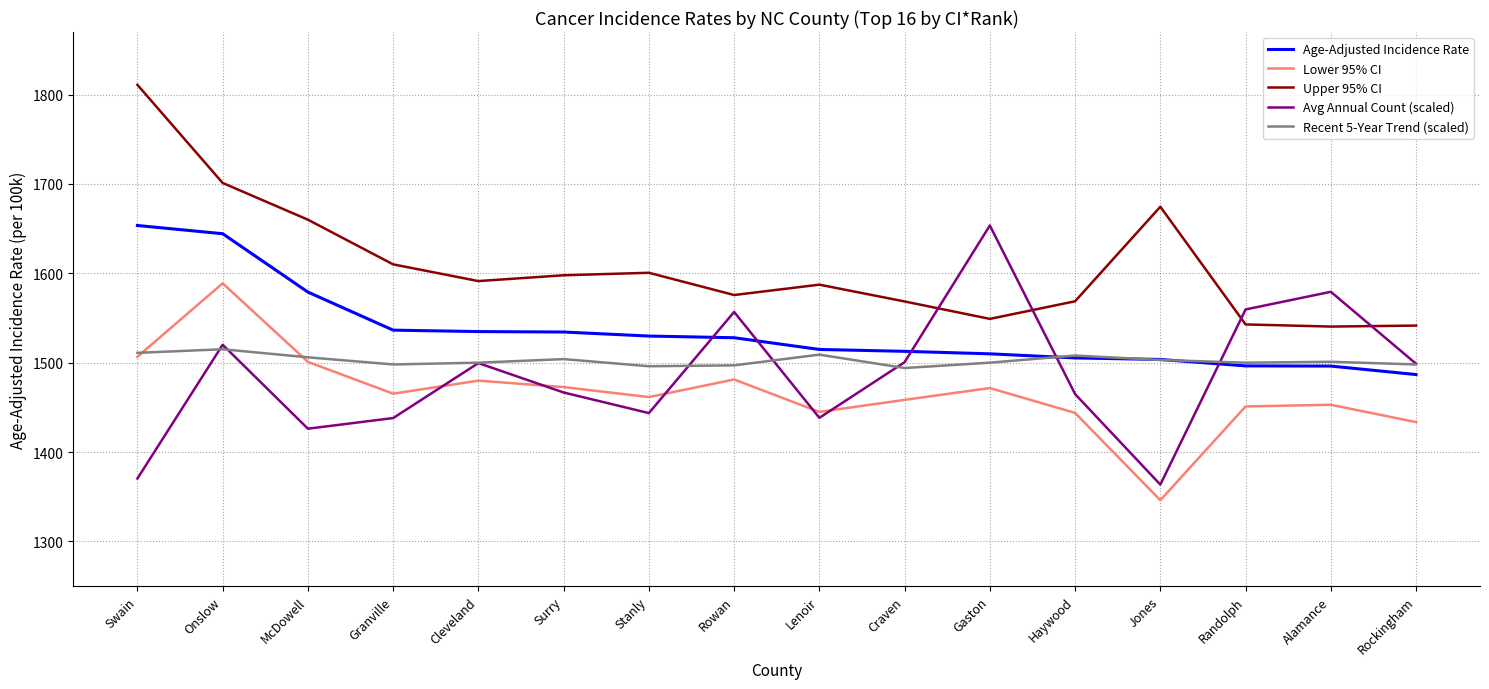

What are all the series names shown in the legend?

Age-Adjusted Incidence Rate, Lower 95% CI, Upper 95% CI, Avg Annual Count (scaled), Recent 5-Year Trend (scaled)